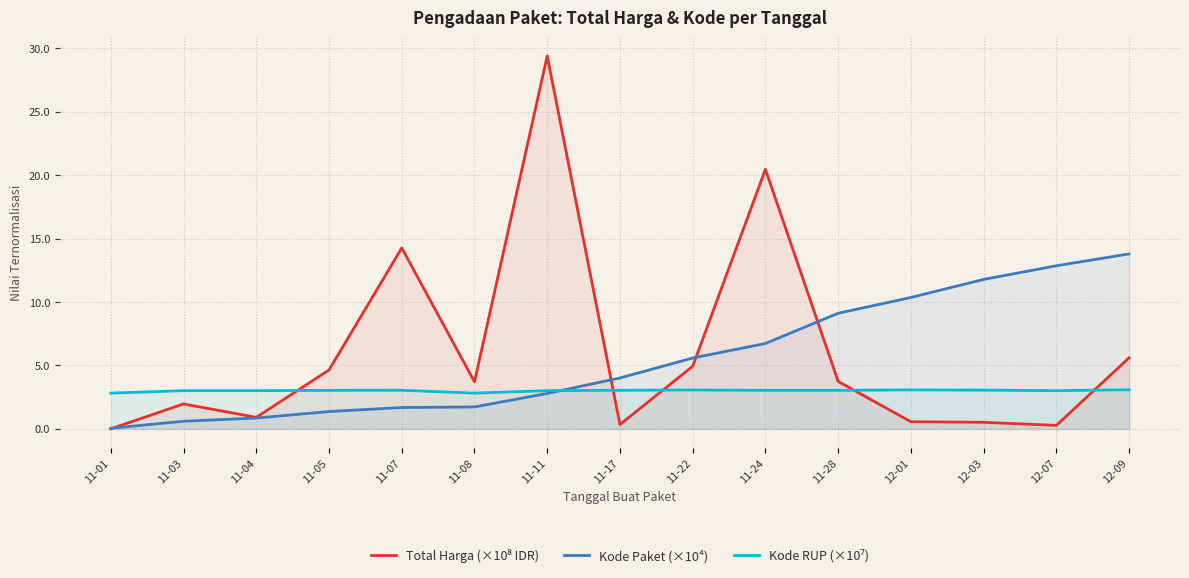

Is the value of Total Harga (×10⁸ IDR) at 11-28 greater than the value of Kode RUP (×10⁷) at 11-01?

Yes